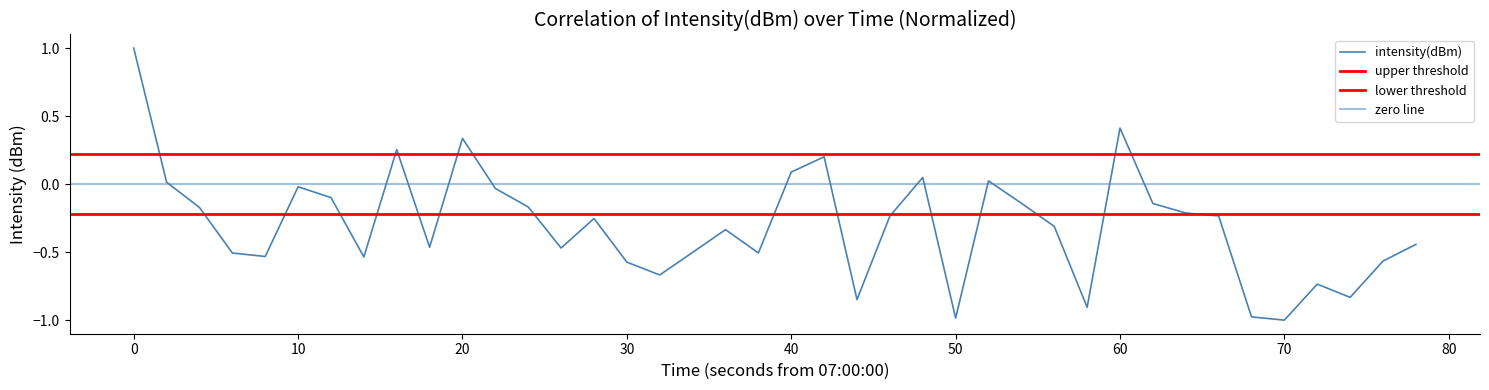

How many lines are shown in the chart?

1